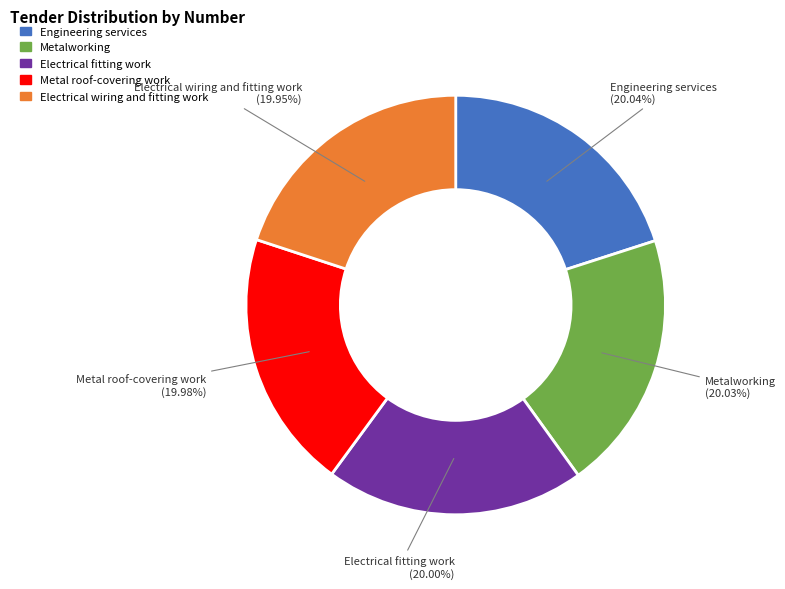

Is it true that Electrical wiring and fitting work is 28% of the pie?

False